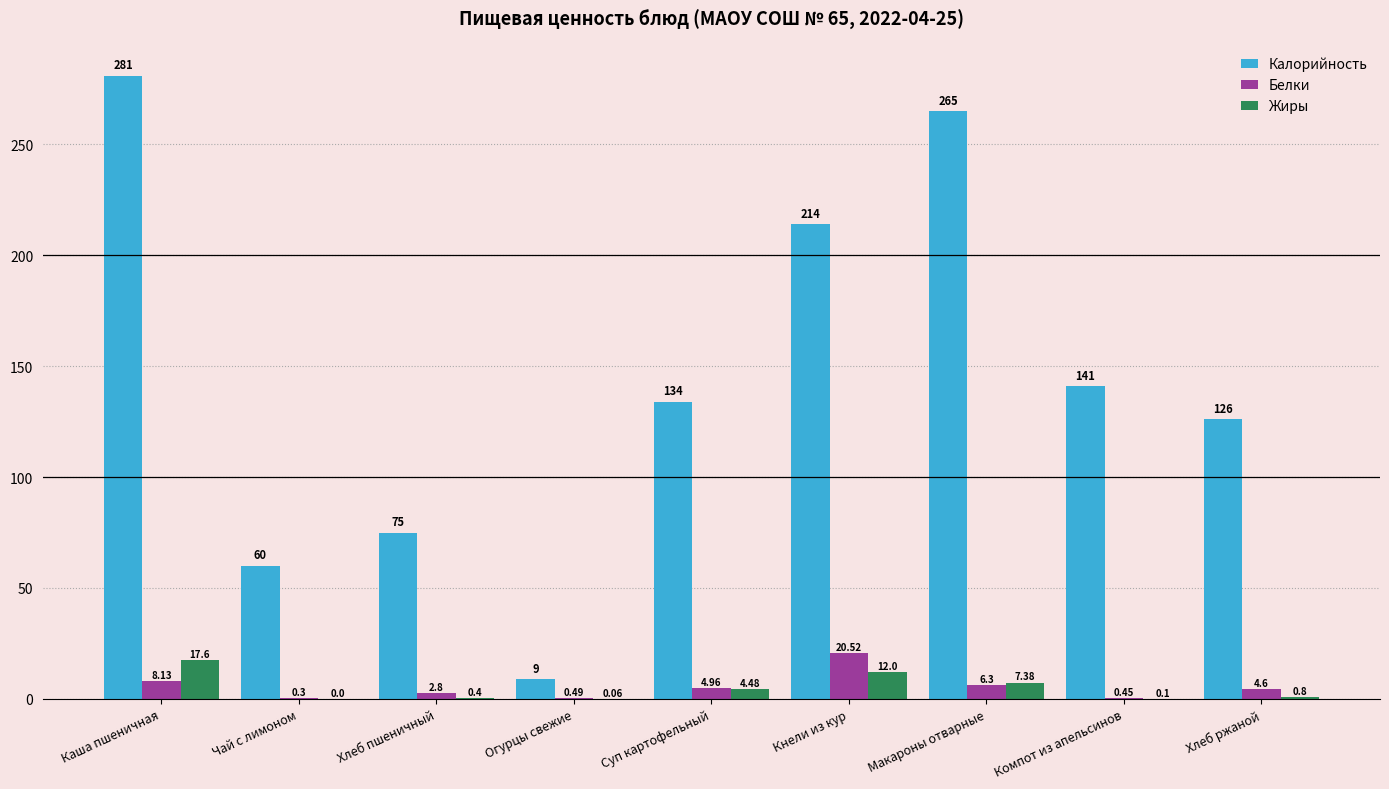

What is the highest value of the Жиры series?

17.6